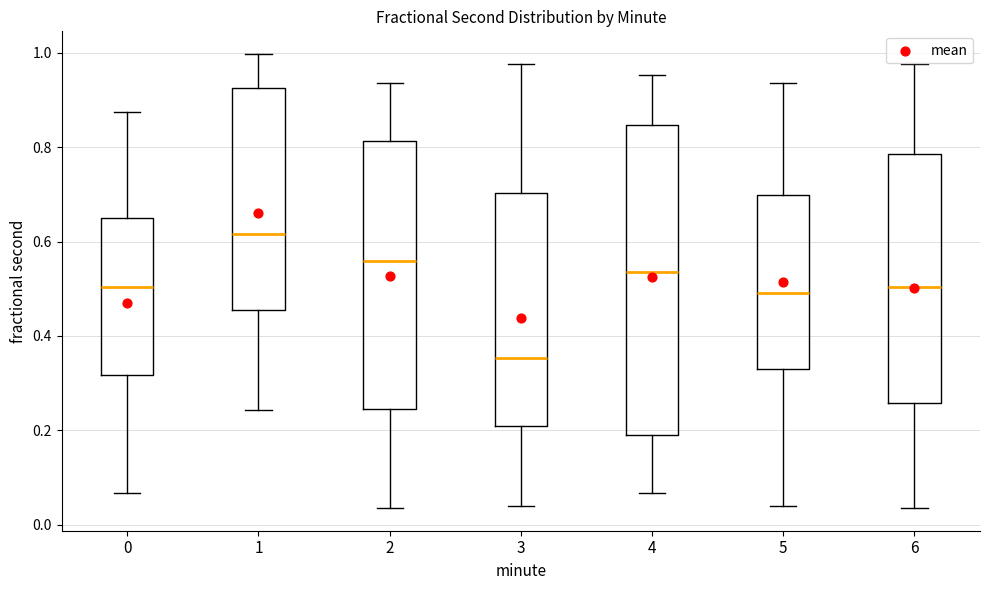

Which box is the tallest, from its lower edge to its upper edge?

4